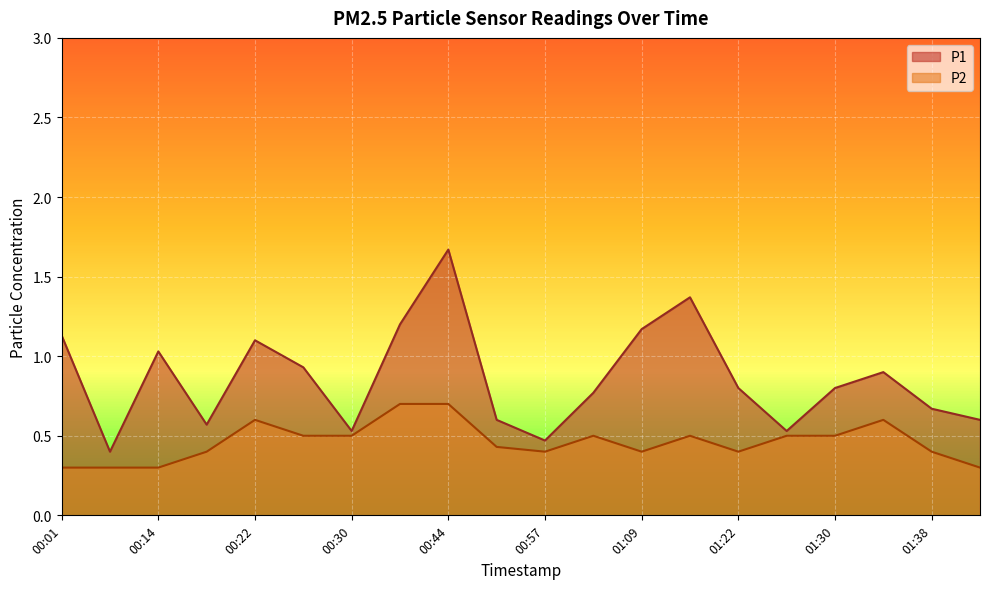

What is the label of the 20th point from the left?

01:42